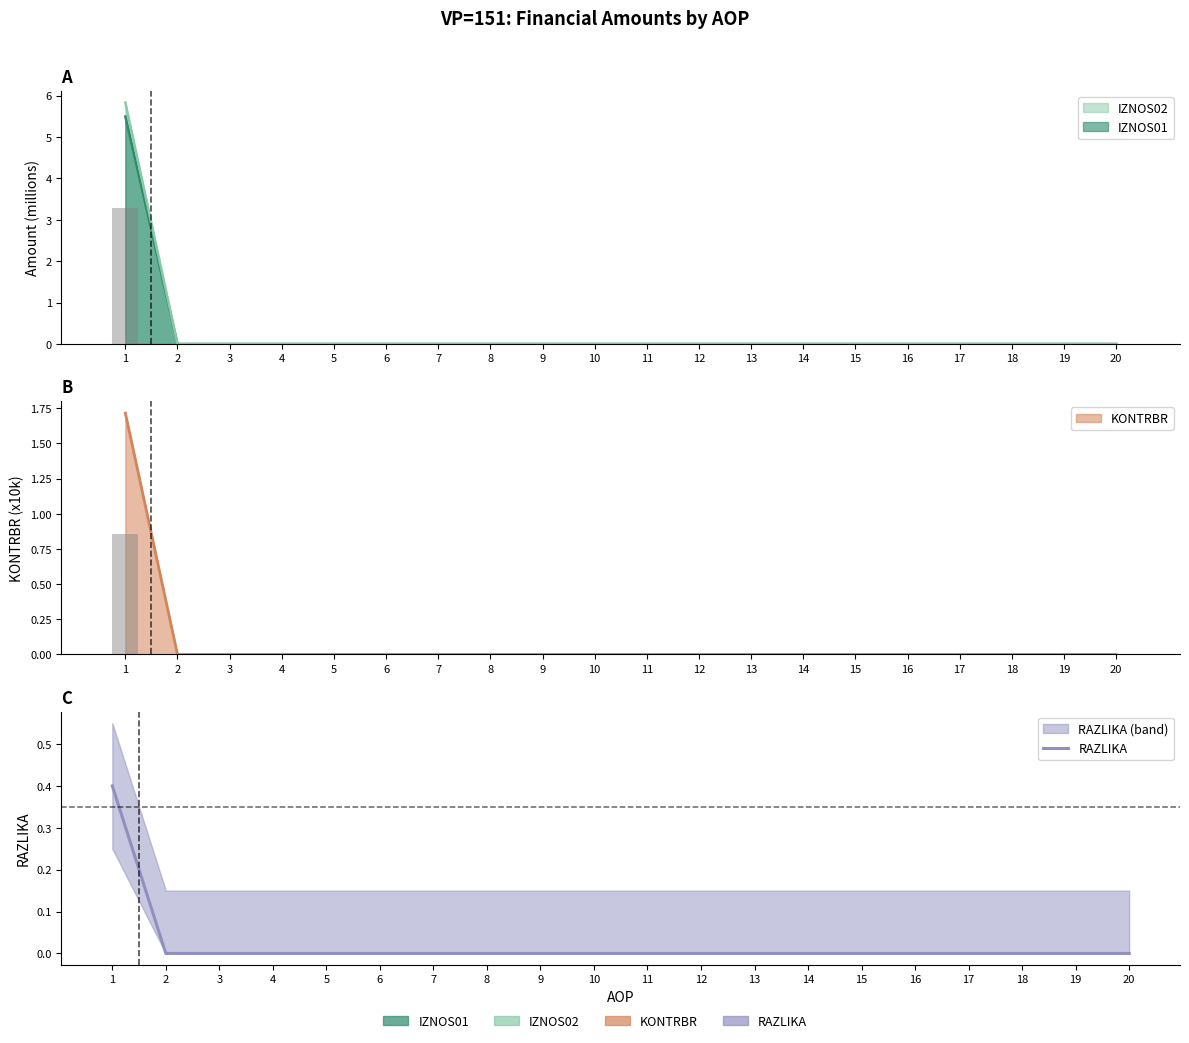

How many data points are above 0?

1